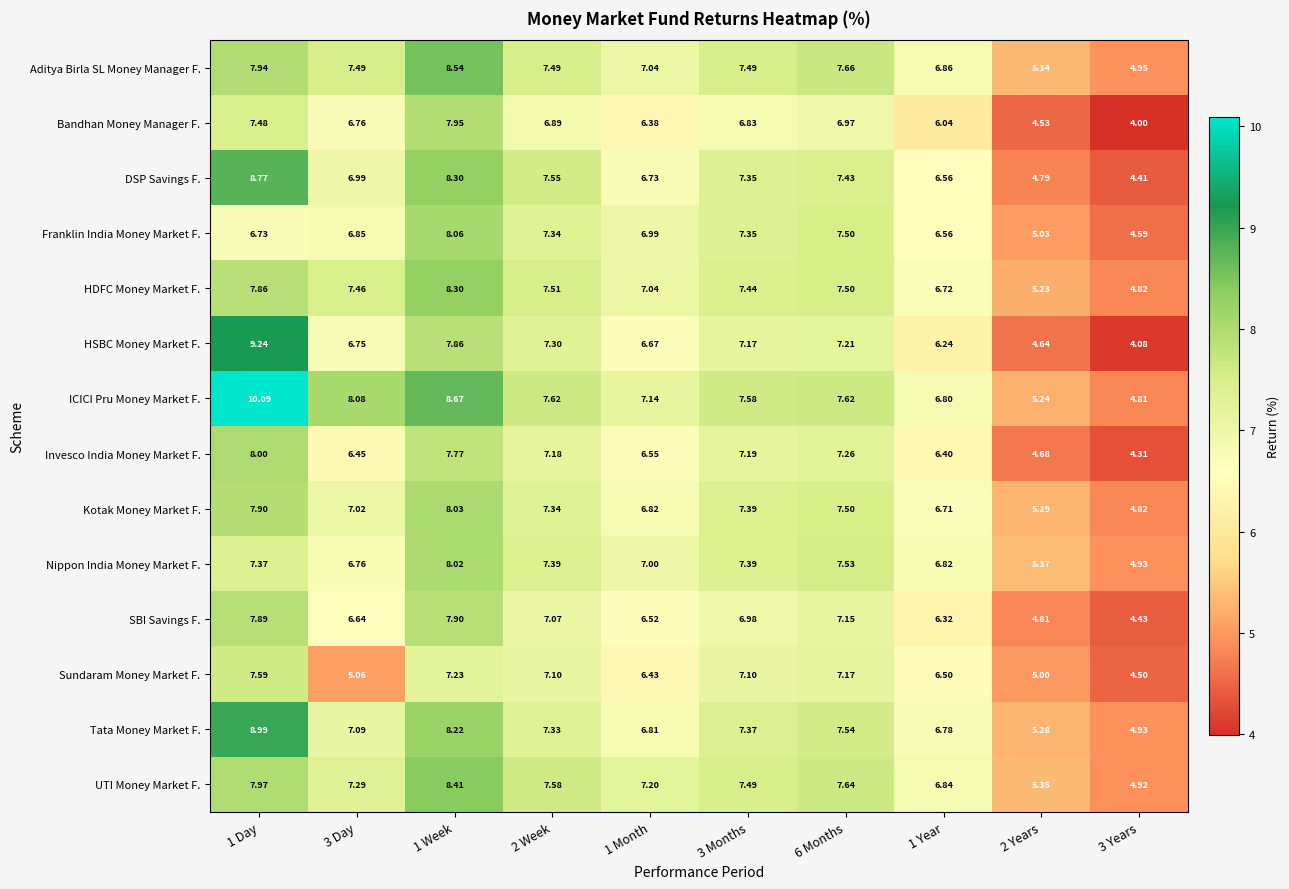

At which category is the sum across all series the highest?

1 Day